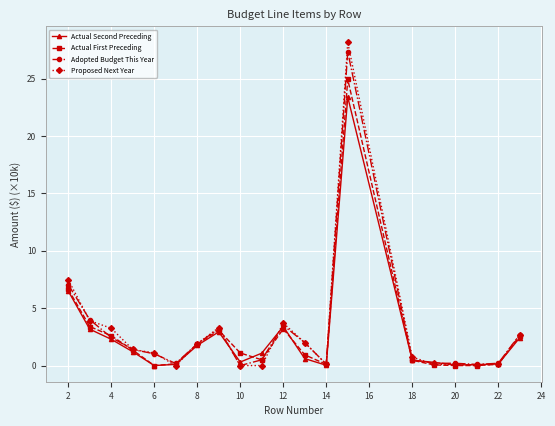

Which series has the widest spread of values?

Proposed Next Year